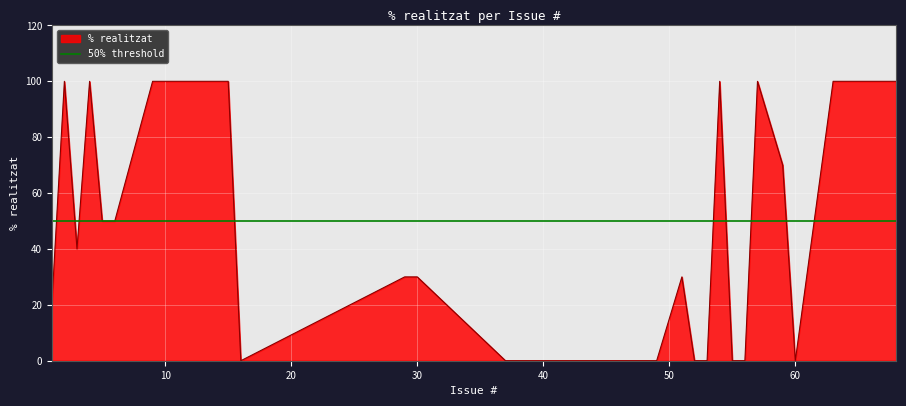

What is the highest value of the % realitzat series?

100